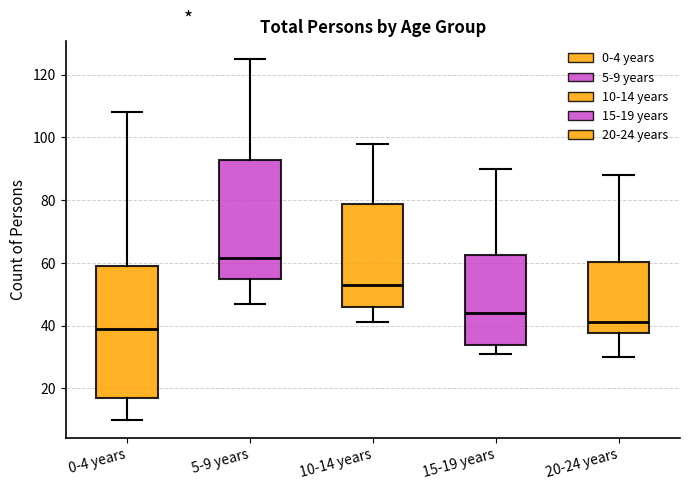

Reading left to right, read every box against the y-axis: the position of its median line, the range the box covers, and the ends of its whiskers. The values are not printed on the chart, so give them approximately, as read against the axis.

0-4 years: median 40, box 16 to 60, whiskers 10 to 108
5-9 years: median 62, box 56 to 92, whiskers 48 to 126
10-14 years: median 54, box 46 to 78, whiskers 42 to 98
15-19 years: median 44, box 34 to 62, whiskers 32 to 90
20-24 years: median 42, box 38 to 60, whiskers 30 to 88